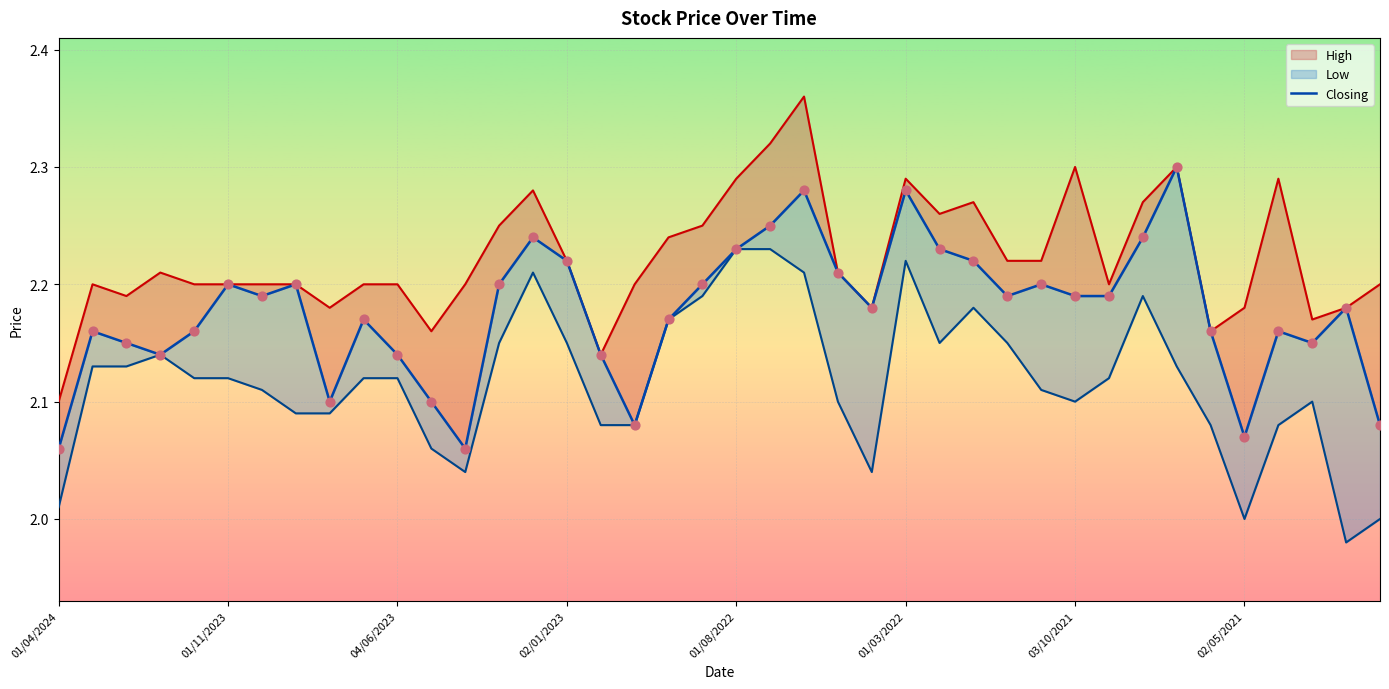

Which series has the largest total across all categories?

High